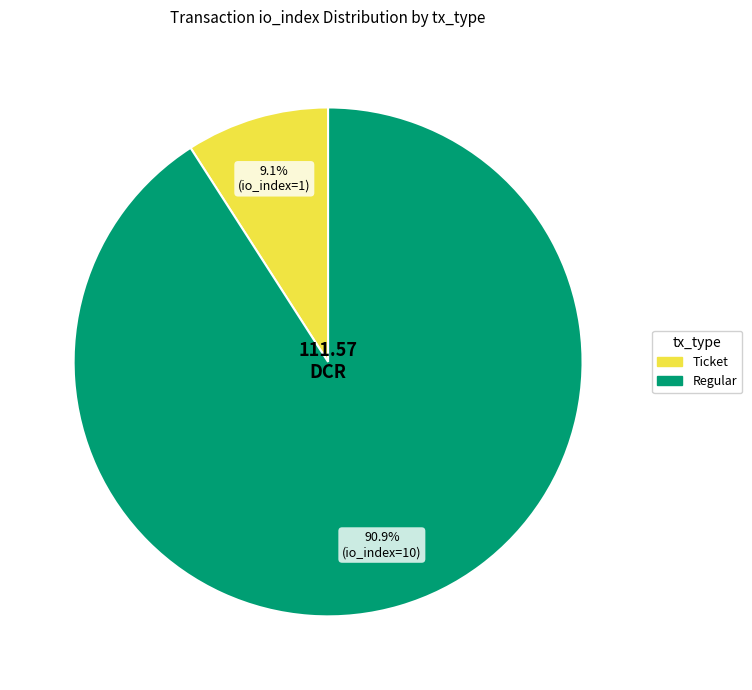

To the nearest percent, what is the combined percentage of Regular and Ticket?

100%